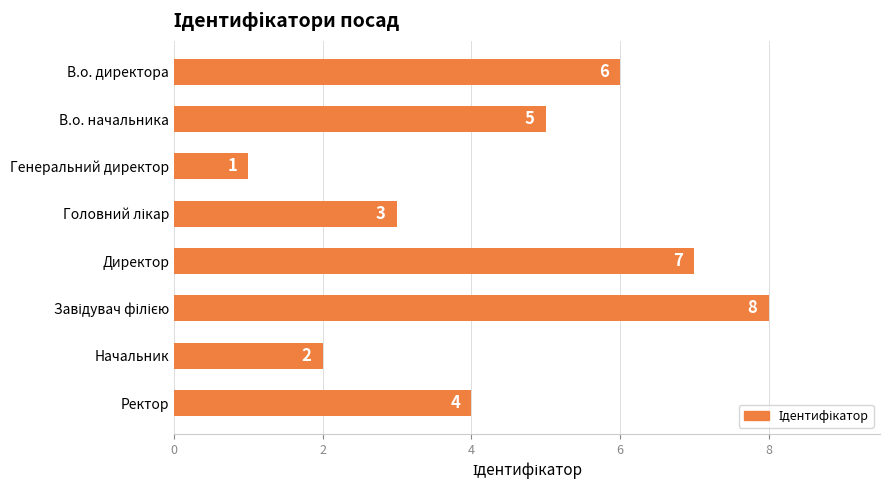

What is the maximum value shown in the chart?

8